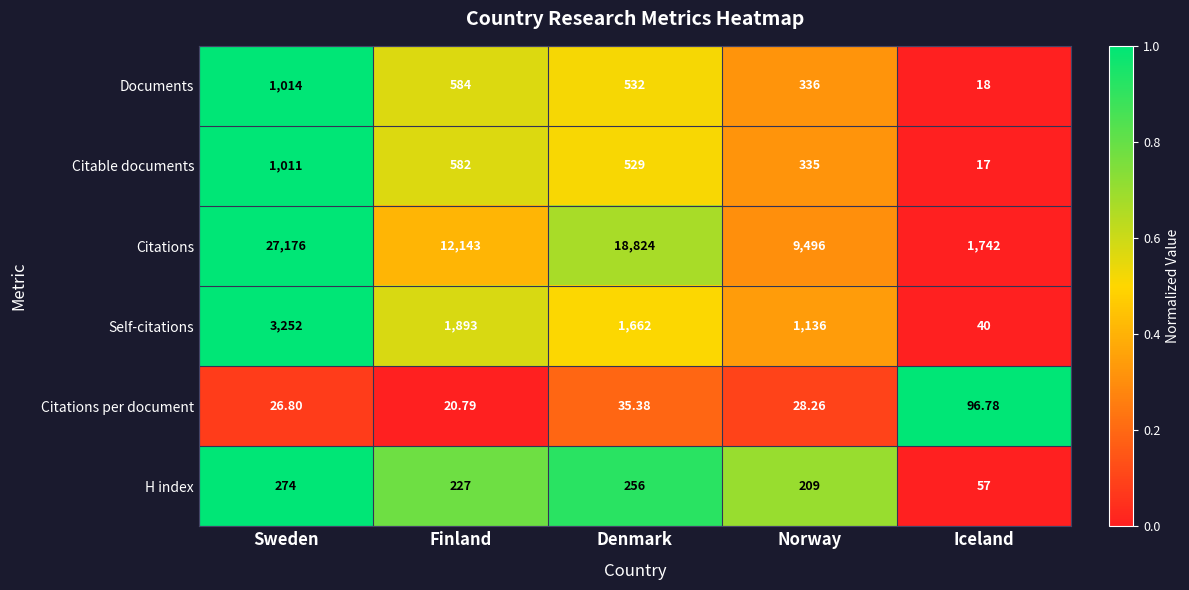

Which category has the highest value across all series?

Sweden